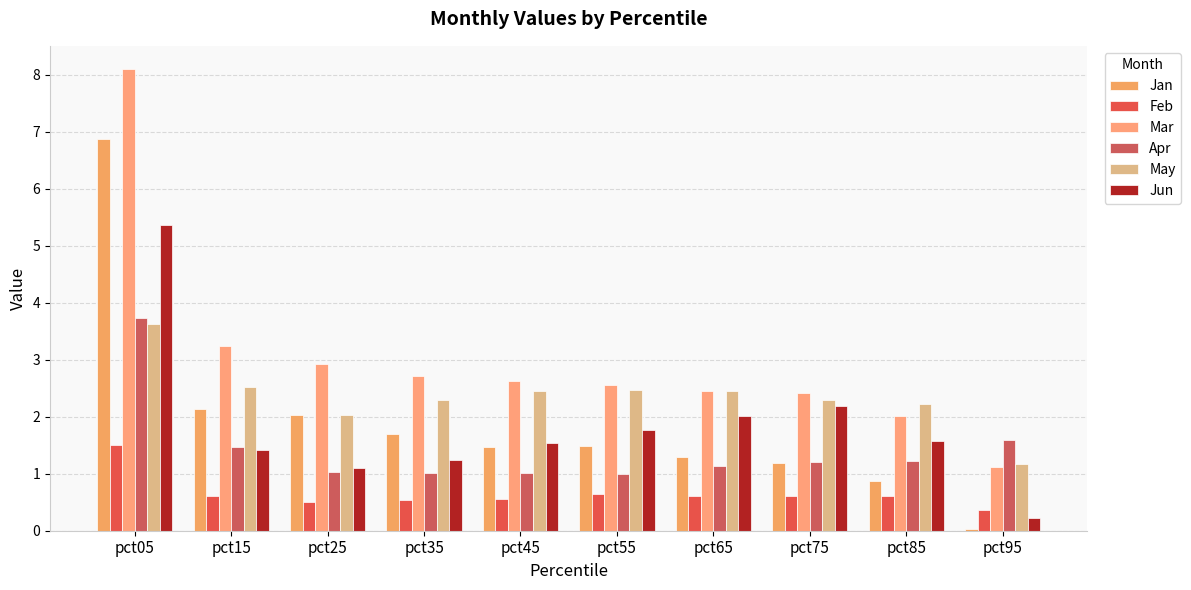

The value of Apr at pct05 is 2.5. True or false?

False